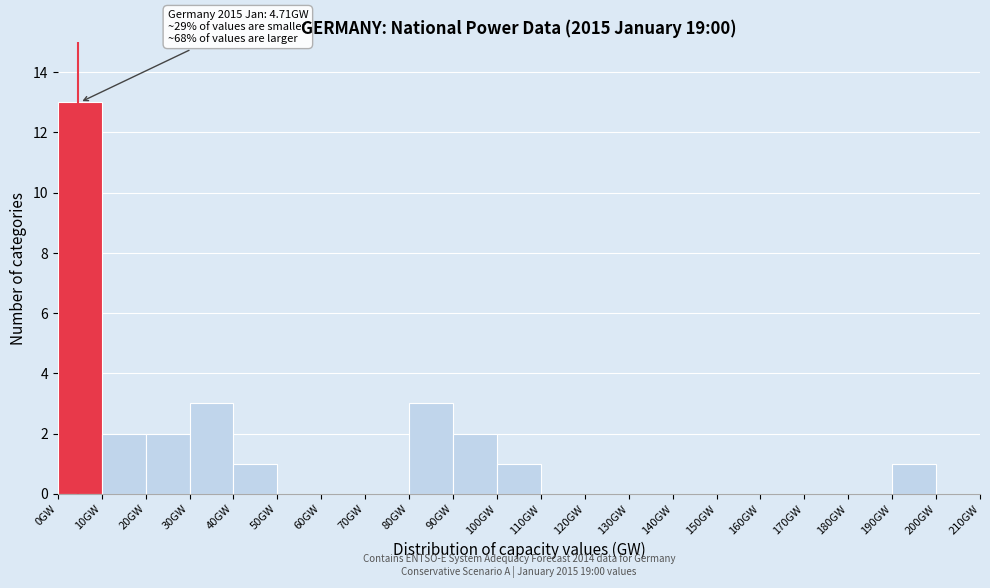

Which range on the x-axis has the tallest bar?

0 to 10